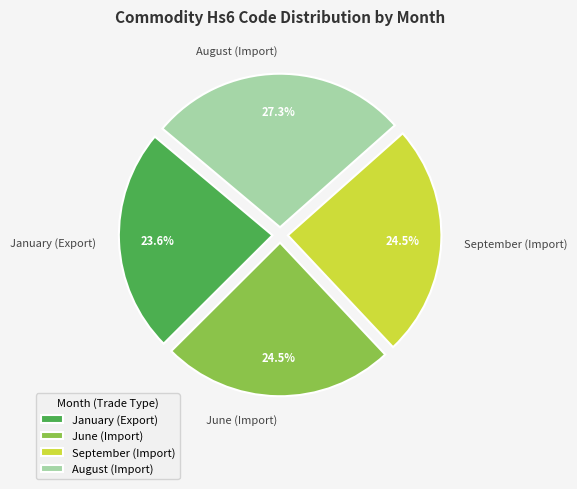

Is June (Import) the majority of the pie?

No